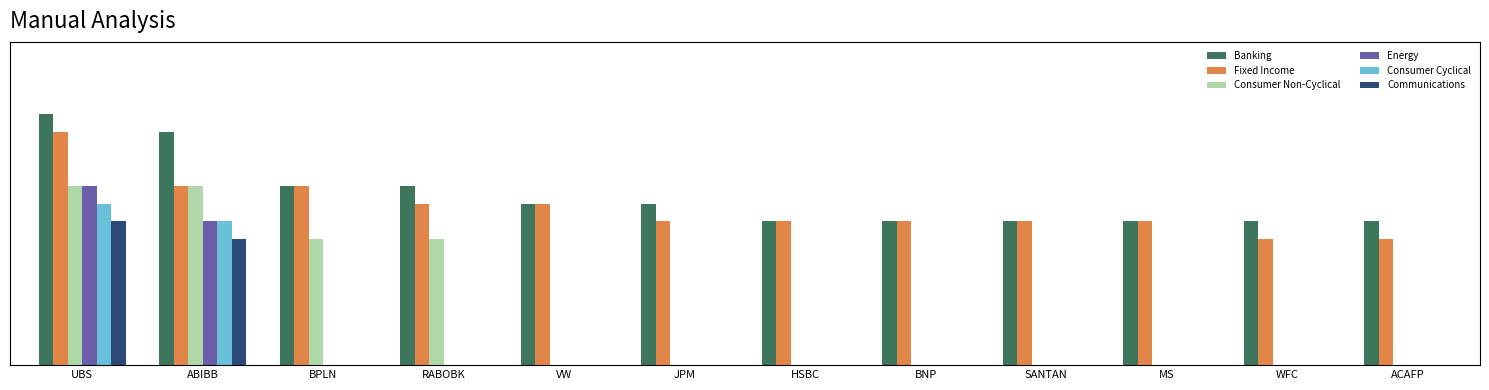

What is the difference between the maximum and second lowest values in the Fixed Income series?

0.1